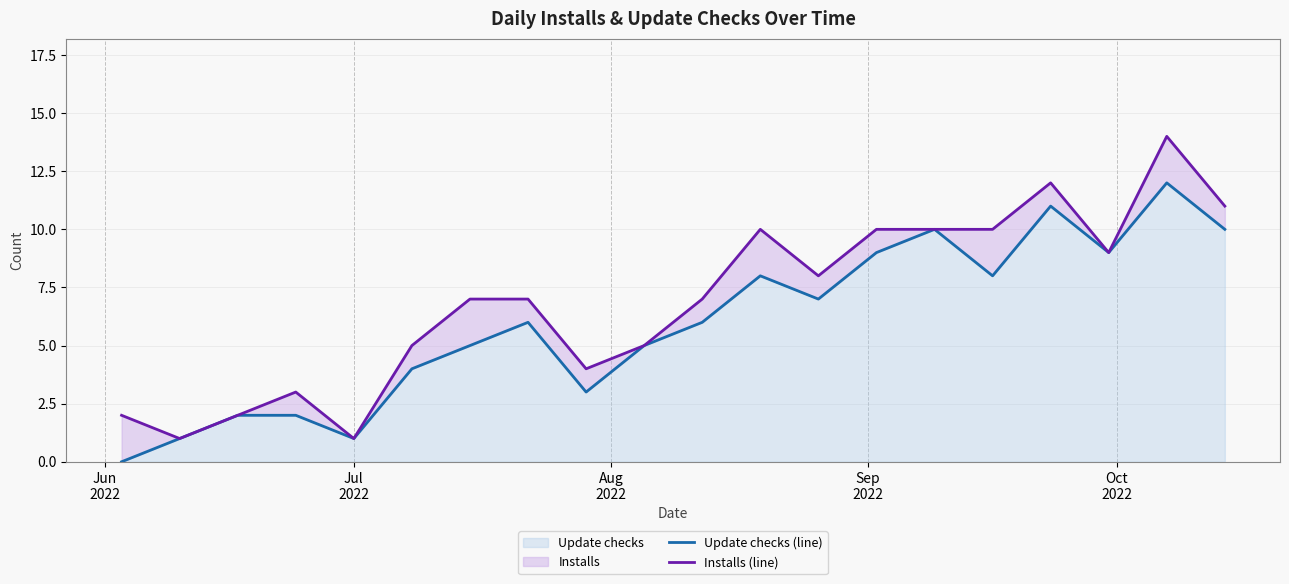

How many values in the Installs (line) series are below 7?

8